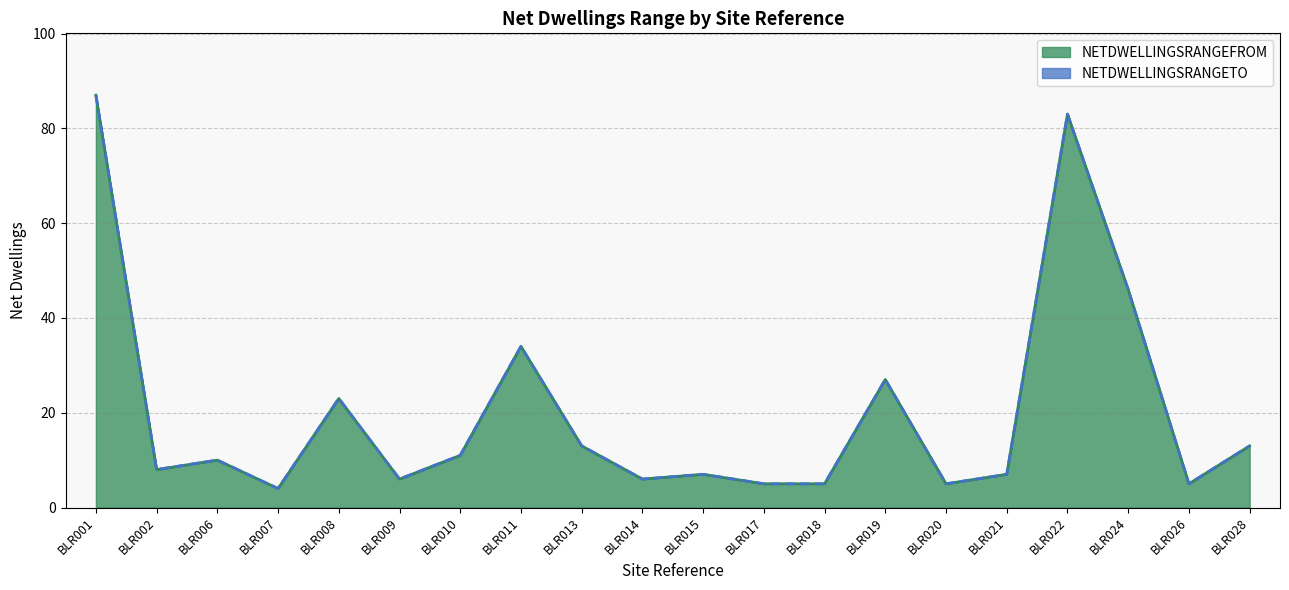

What is the difference between the second highest and minimum values in the NETDWELLINGSRANGETO series?

79